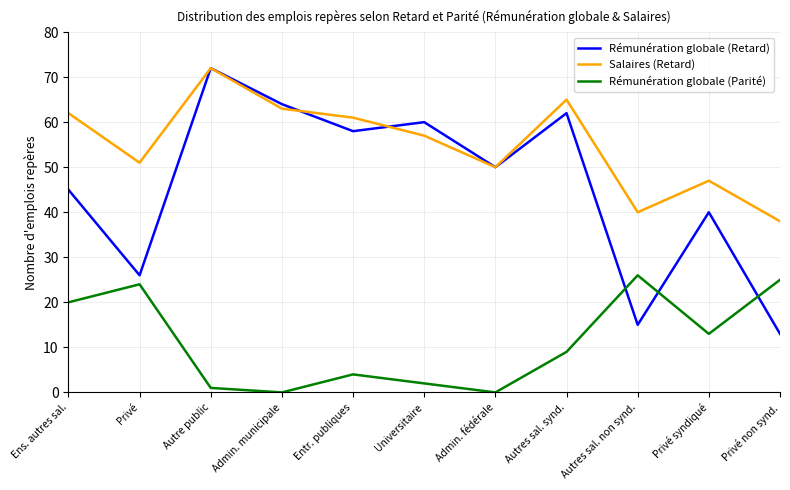

What position from the left is Autres sal. non synd.?

9